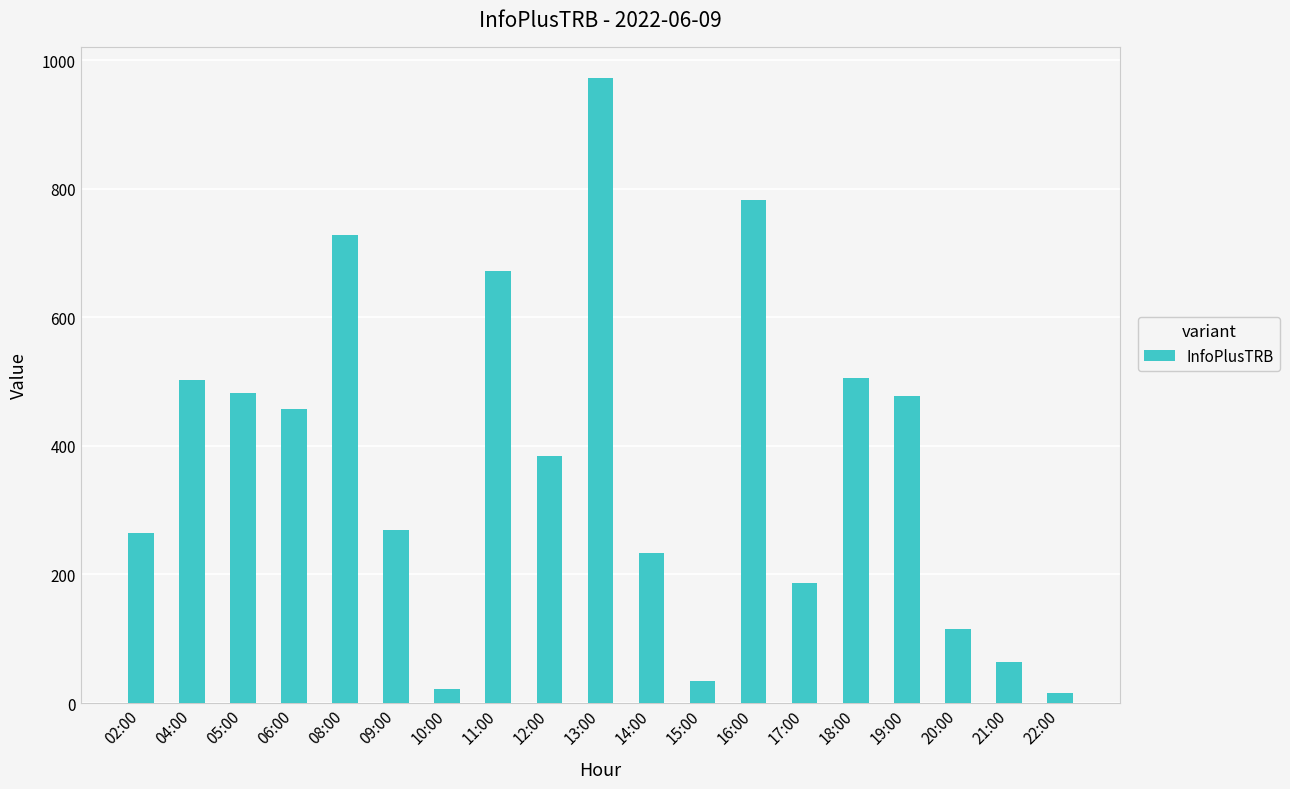

What is the average value?

377